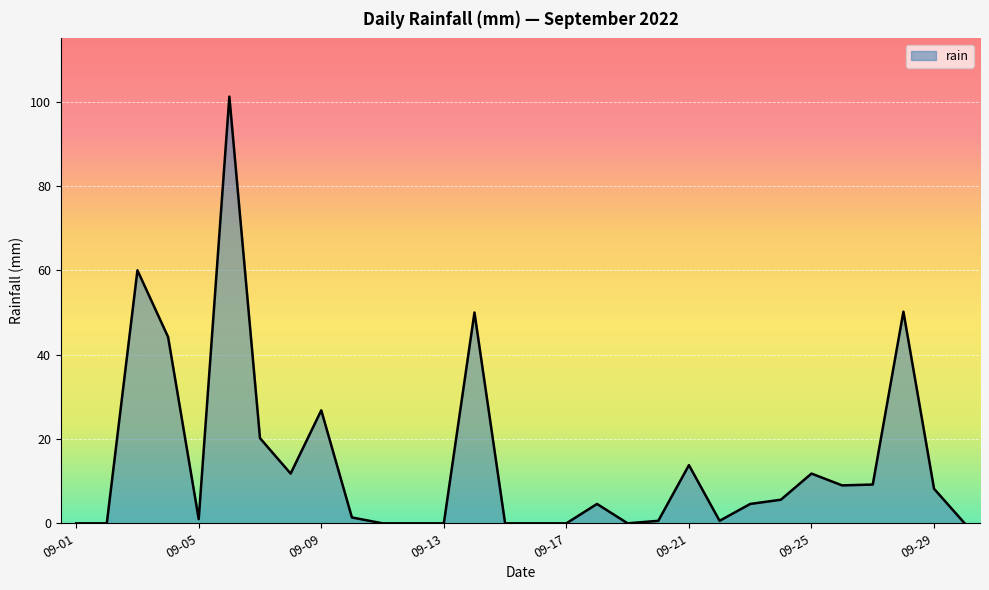

What is the difference between the maximum and minimum values?

101.2